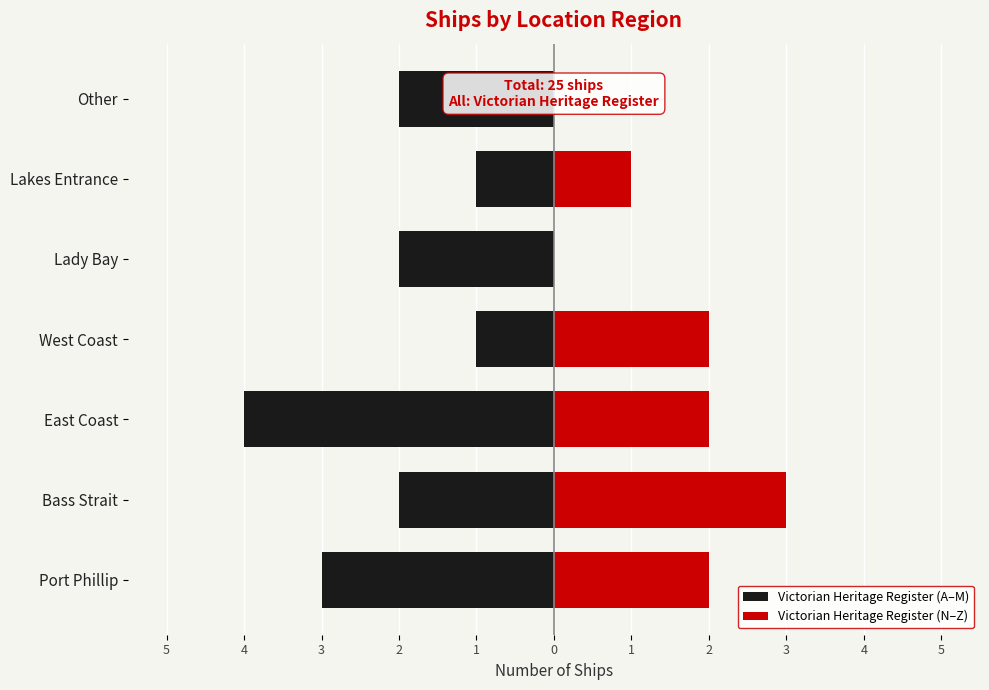

True or false: Victorian Heritage Register (A–M) has a value of -2 at 1.

True